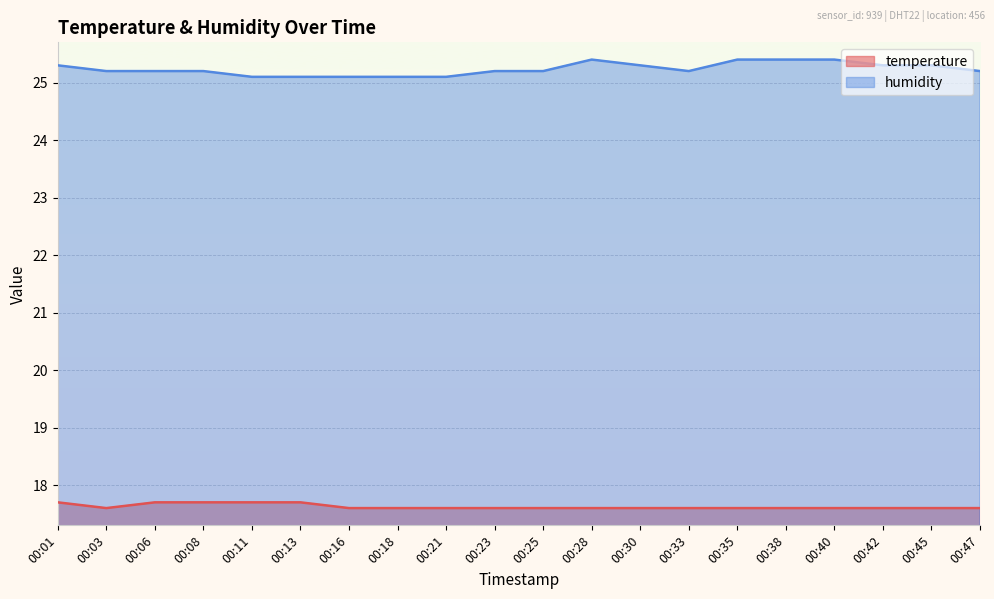

The value of temperature at 00:40 is 10.5. True or false?

False